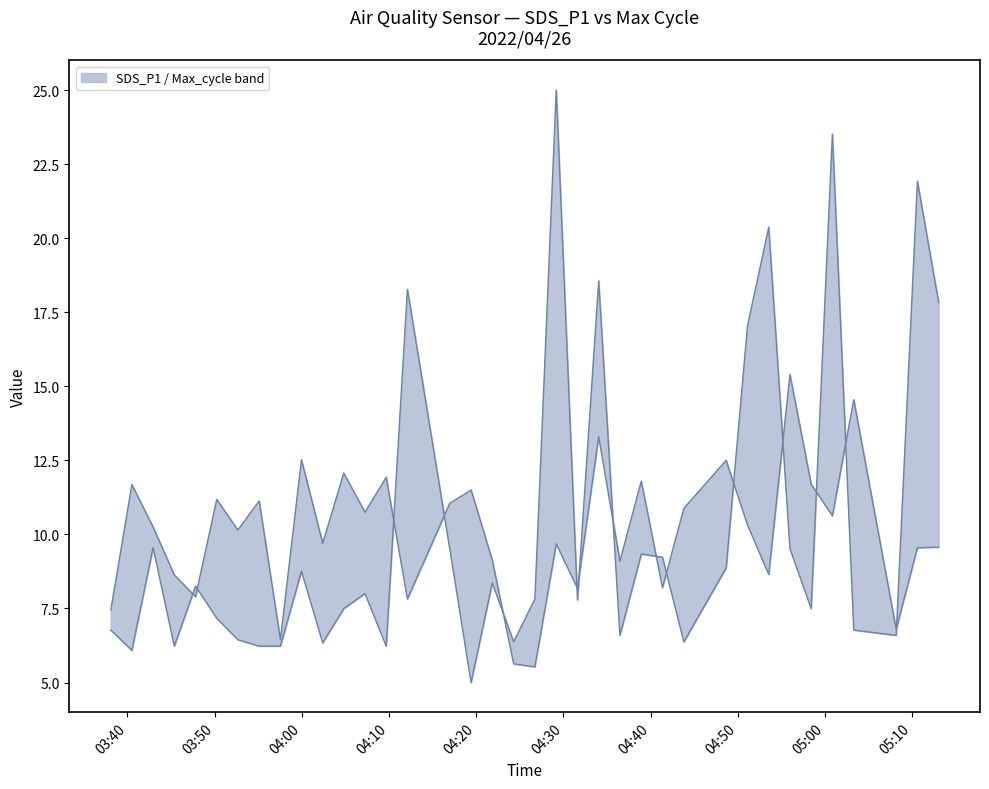

What is the difference between the maximum and second lowest values?

9.8